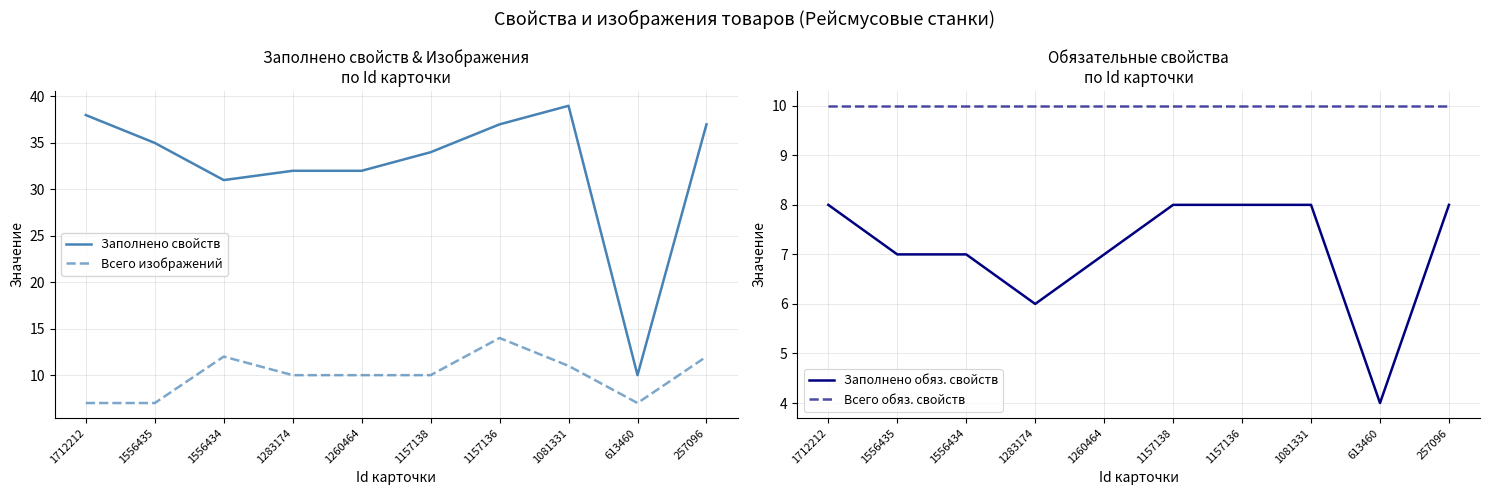

What is the average value of the Всего изображений series?

10